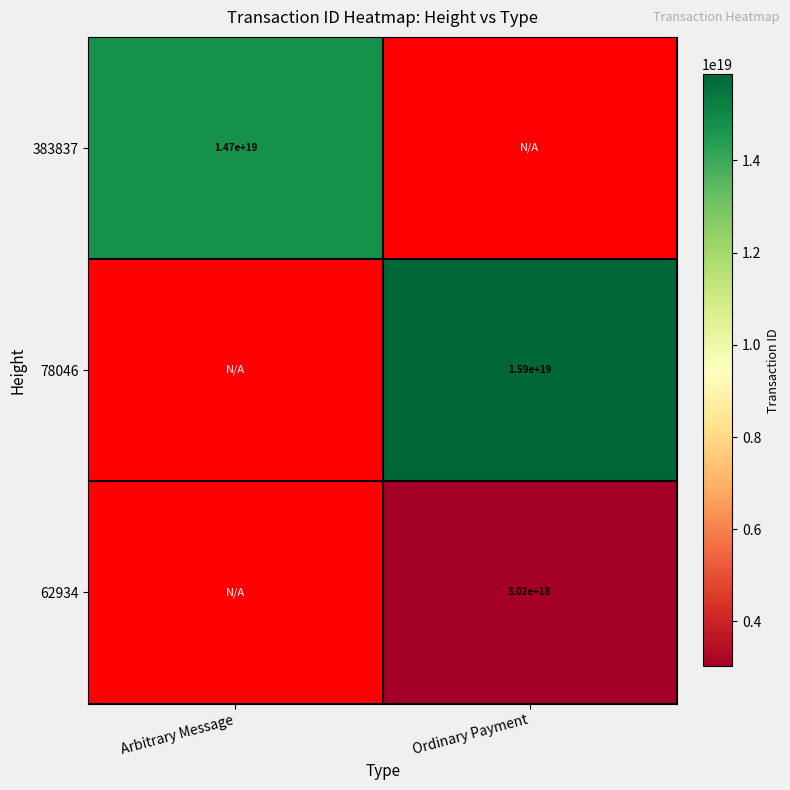

The value of 78046 at Ordinary Payment is 15900000000000000000. True or false?

True